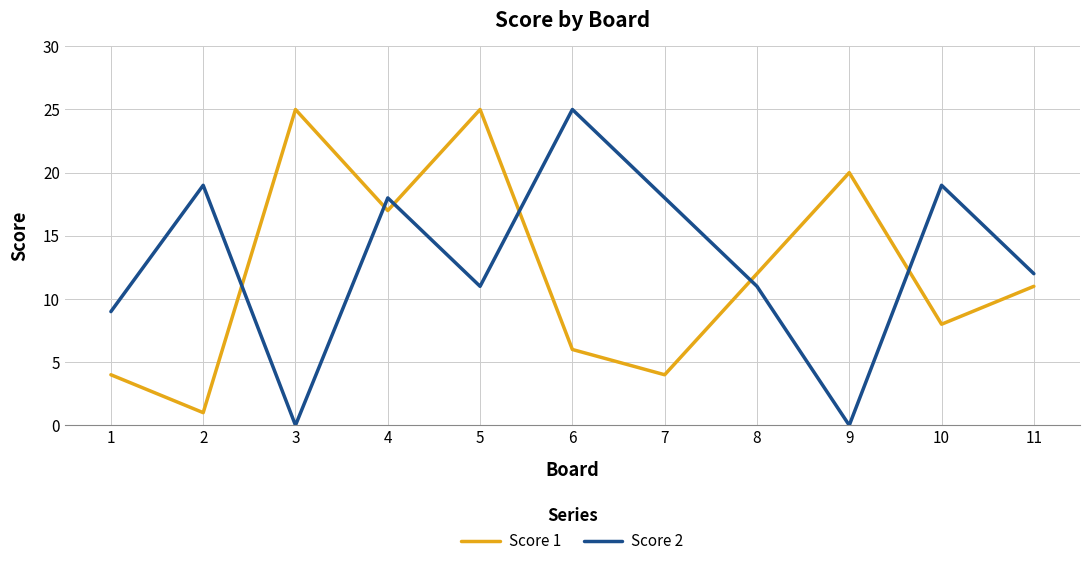

Reading left to right, list all the values displayed in this chart.

Score 1: 4	1	25	17	25	6	4	12	20	8	11
Score 2: 9	19	0	18	11	25	18	11	0	19	12